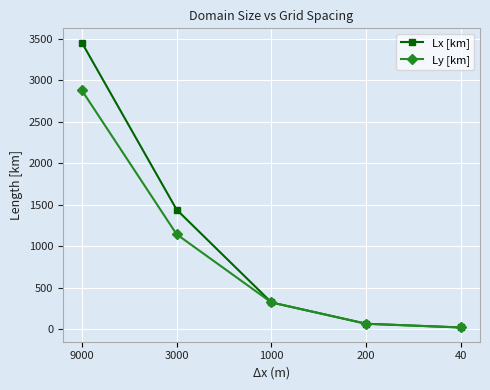

Reading left to right, list all the values displayed in this chart.

Lx [km]: 9000=3456.0	3000=1440.0	1000=321.0	200=64.0	40=19.2
Ly [km]: 9000=2880.0	3000=1143.0	1000=321.0	200=64.0	40=19.2